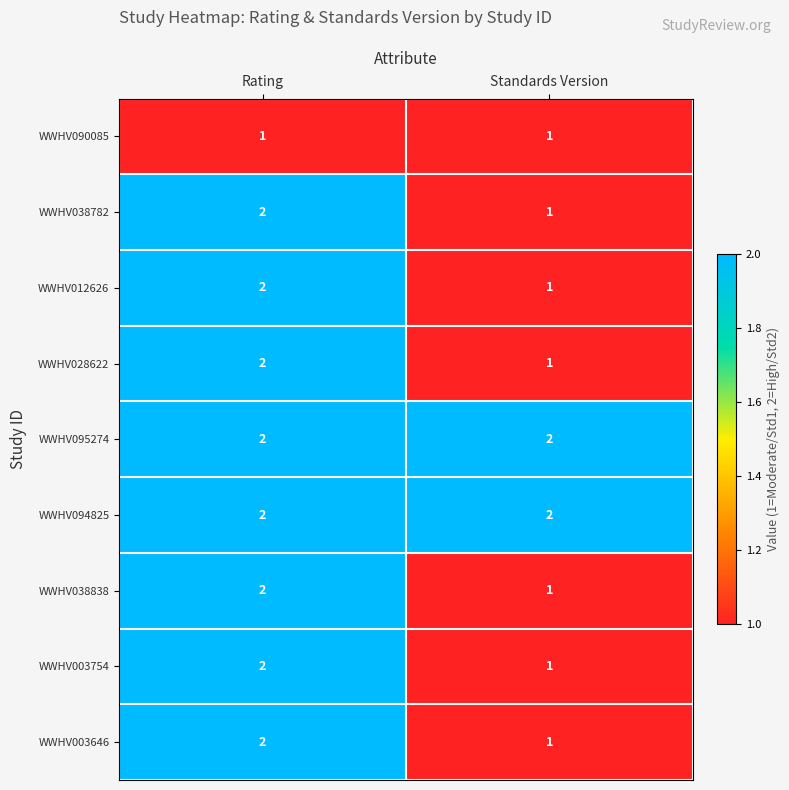

At which category is the sum across all series the highest?

Rating